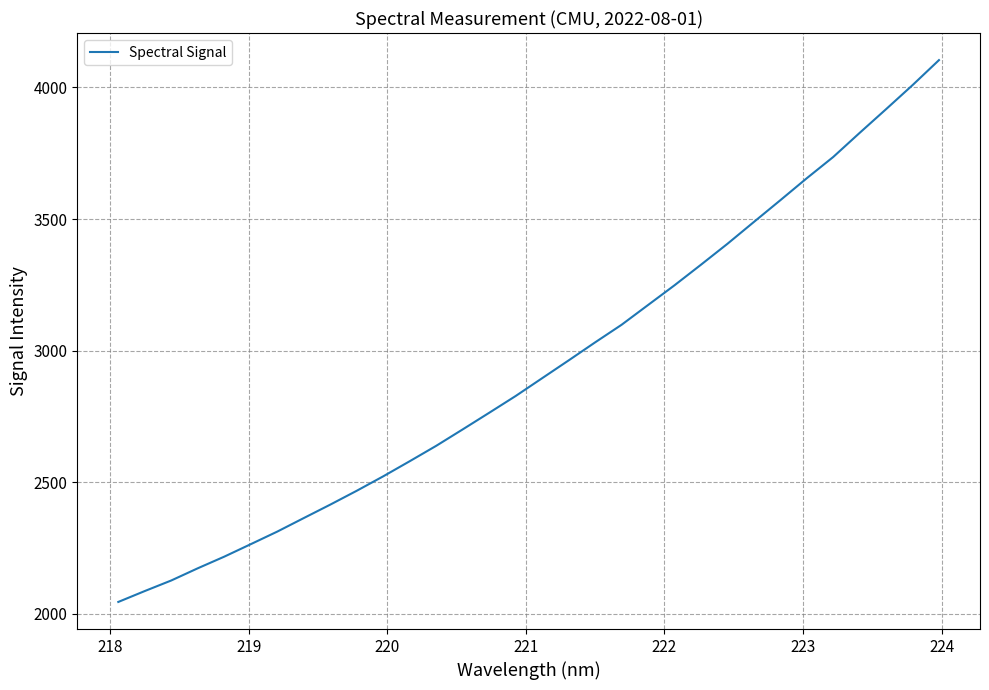

What is the difference between the maximum and minimum values?

2059.0